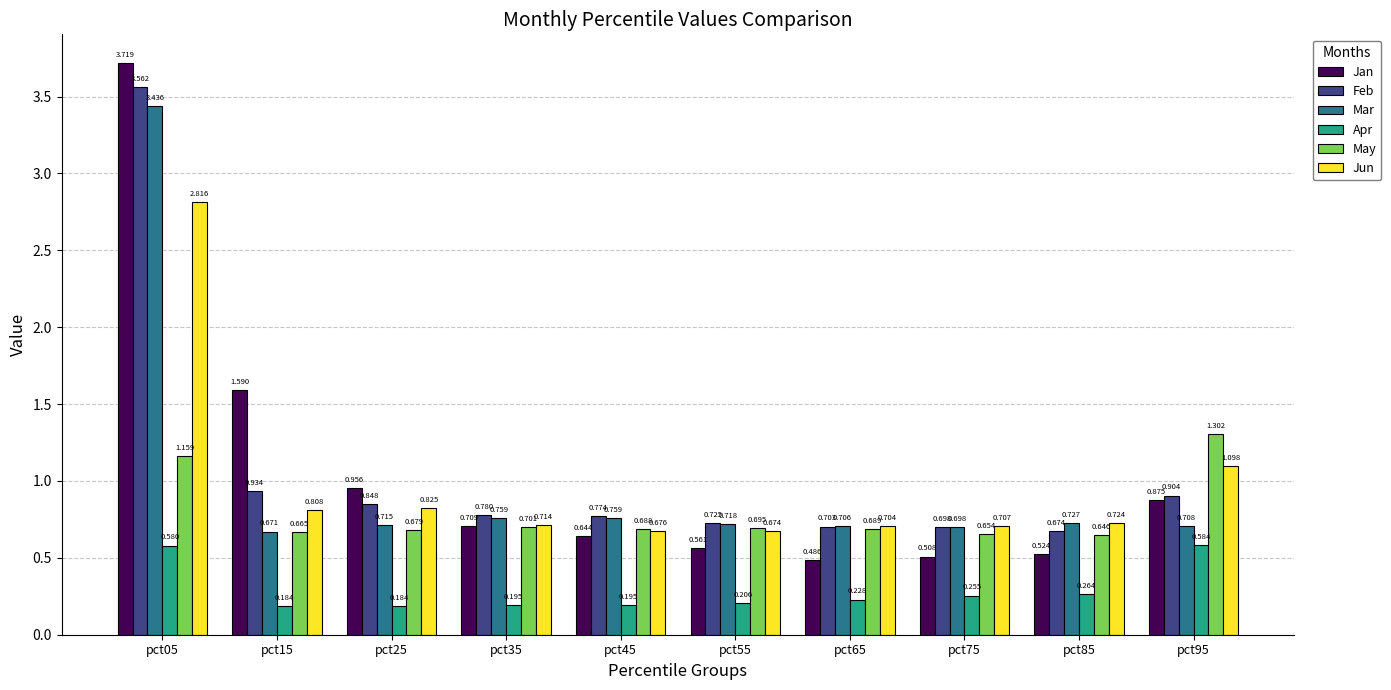

Where is Feb nearest to the value 2?

pct15